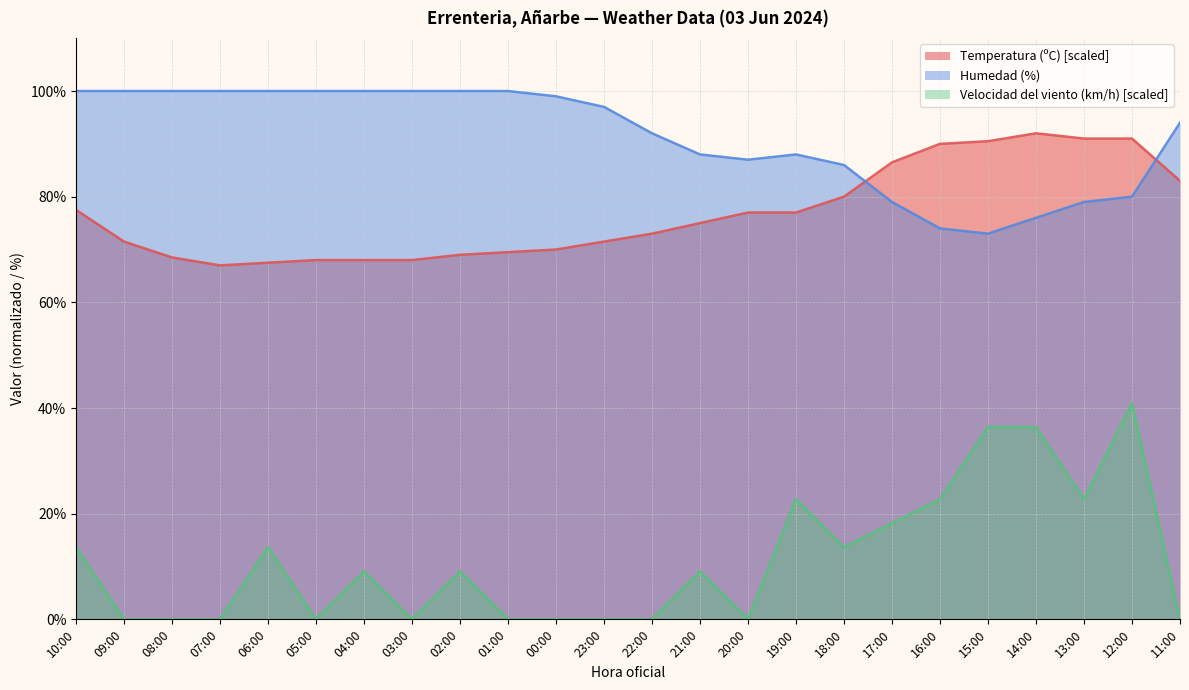

List the series in order of their overall mean, lowest first.

Velocidad del viento (km/h) [scaled], Temperatura (ºC) [scaled], Humedad (%)